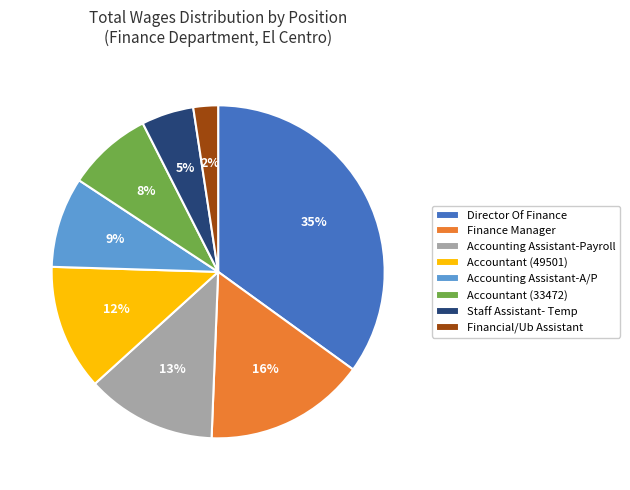

What is the smallest slice in the pie chart?

Financial/Ub Assistant